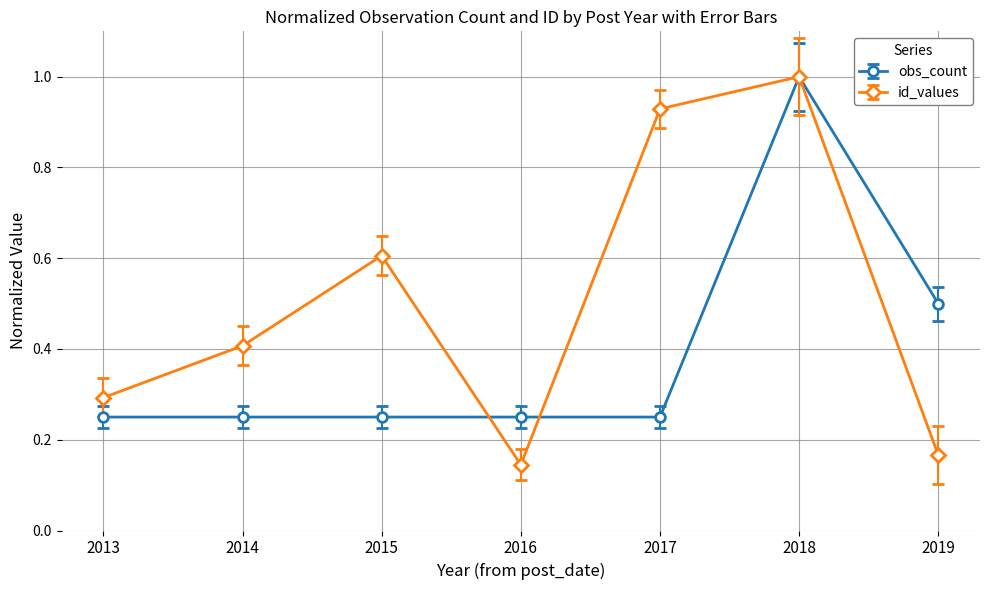

In id_values, how many points are higher than both neighbors (excluding endpoints)?

2